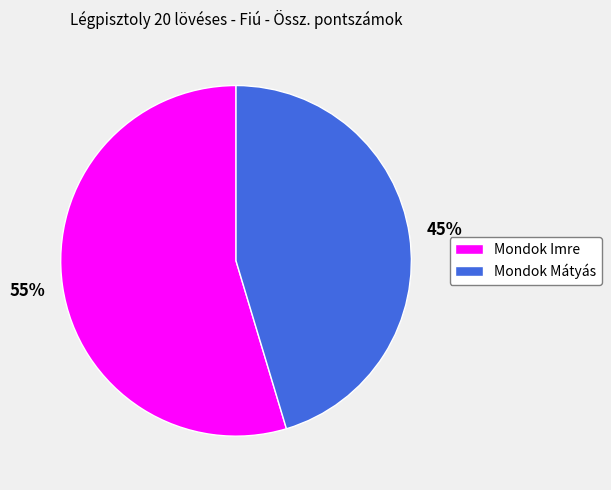

How many slices are in this pie chart?

2